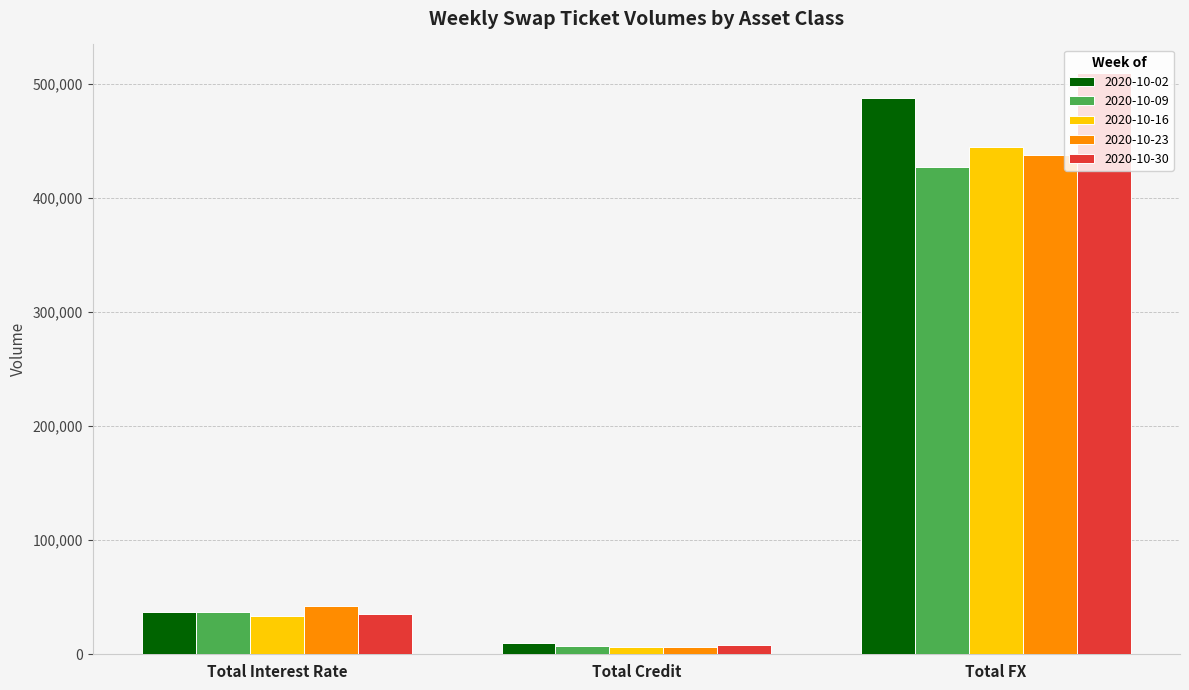

What position from the left is Total FX?

3